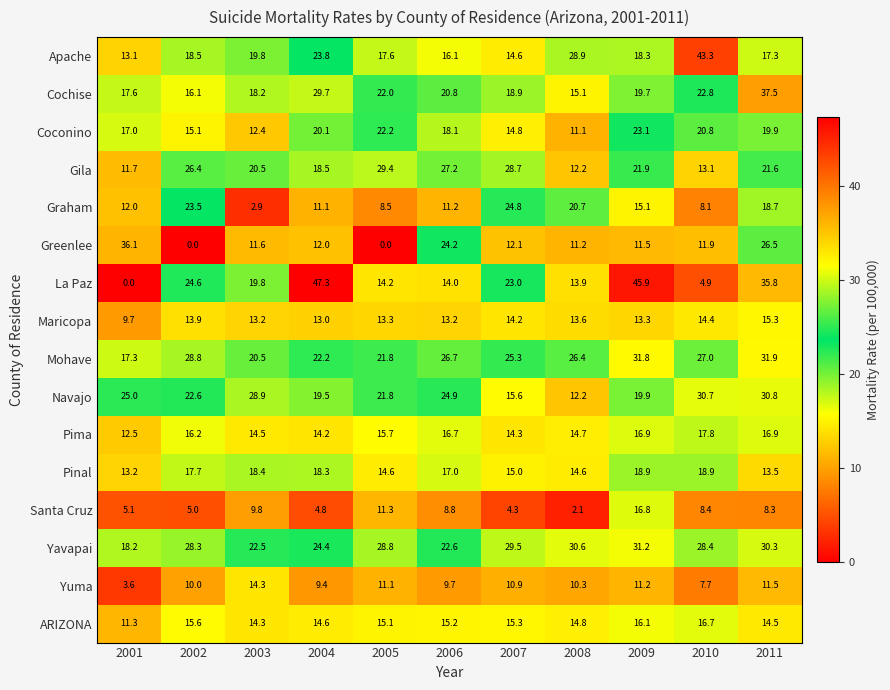

How many series are shown in this chart?

16